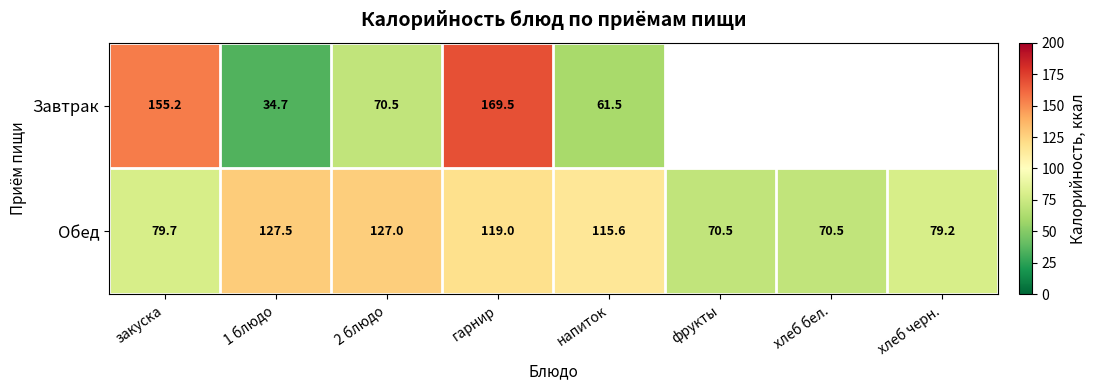

At how many categories does at least one series exceed 46?

8